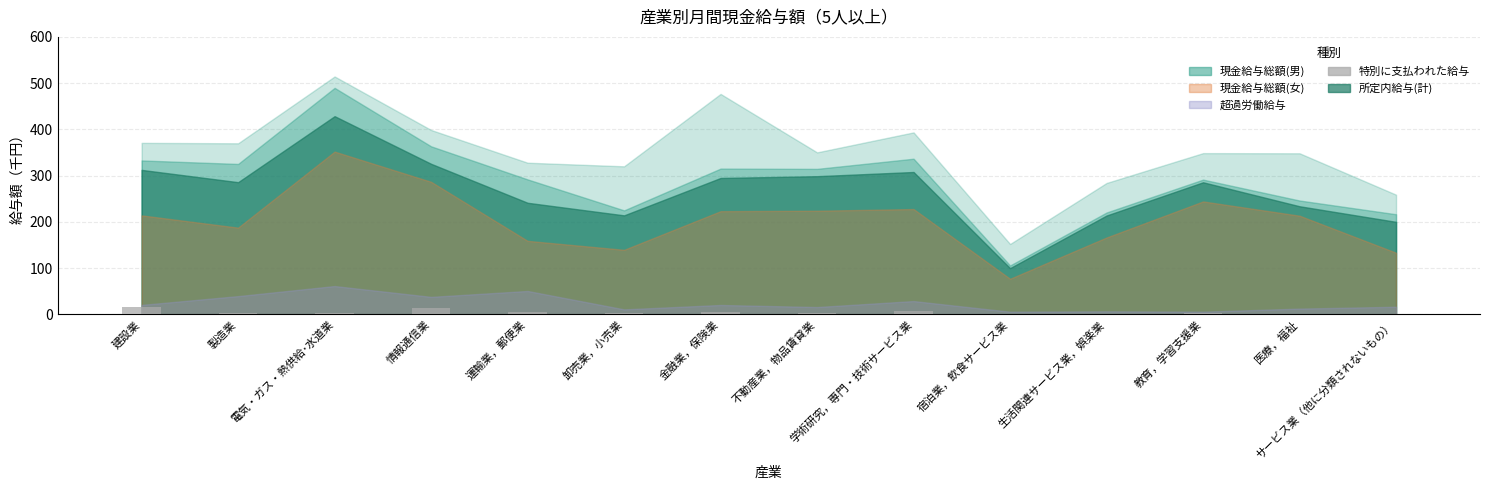

What is the greatest value displayed?

15.4